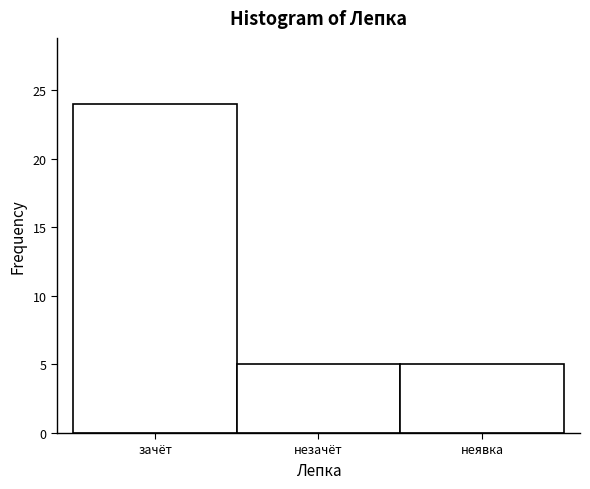

Reading left to right, extract all data points from this chart.

24	5	5